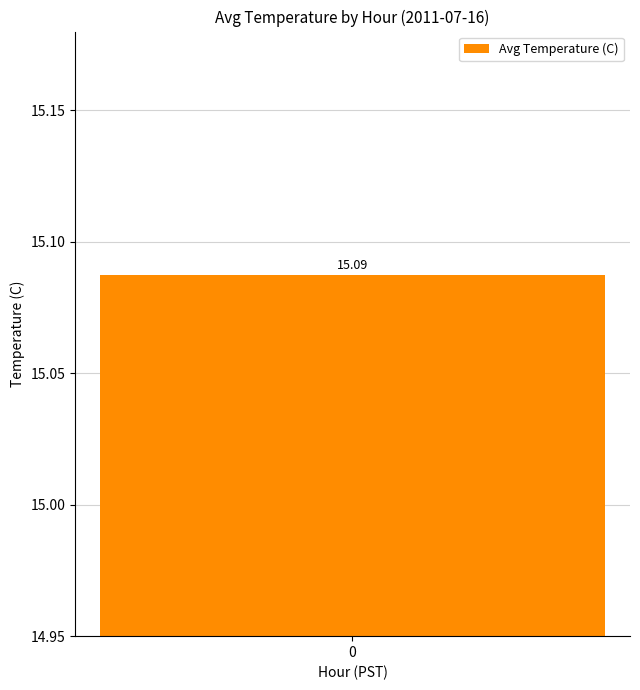

What is the average value?

15.1